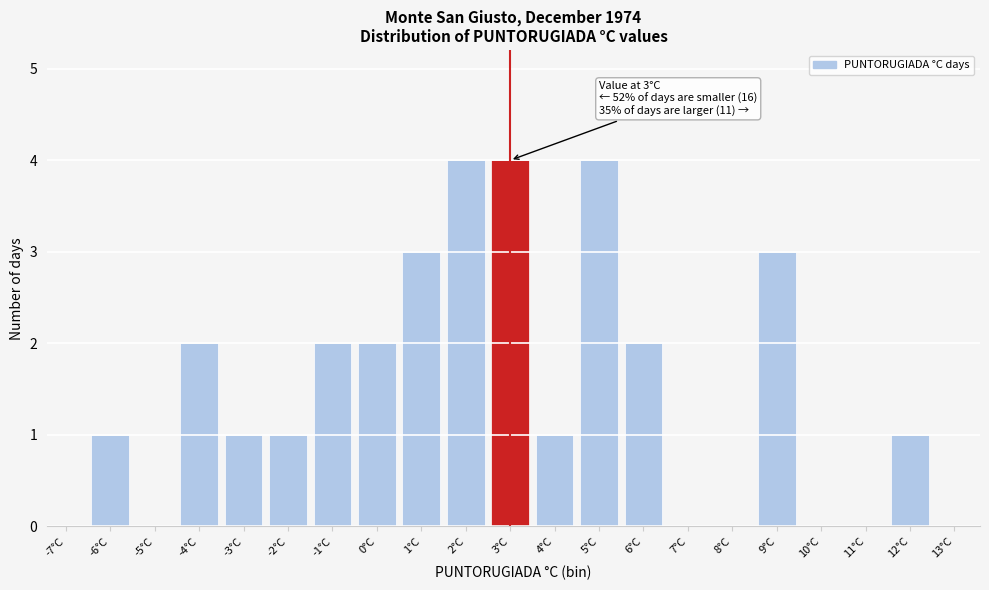

Reading left to right, transcribe all the data shown in this chart.

-7°C=0	-6°C=1	-5°C=0	-4°C=2	-3°C=1	-2°C=1	-1°C=2	0°C=2	1°C=3	2°C=4	3°C=4	4°C=1	5°C=4	6°C=2	7°C=0	8°C=0	9°C=3	10°C=0	11°C=0	12°C=1	13°C=0